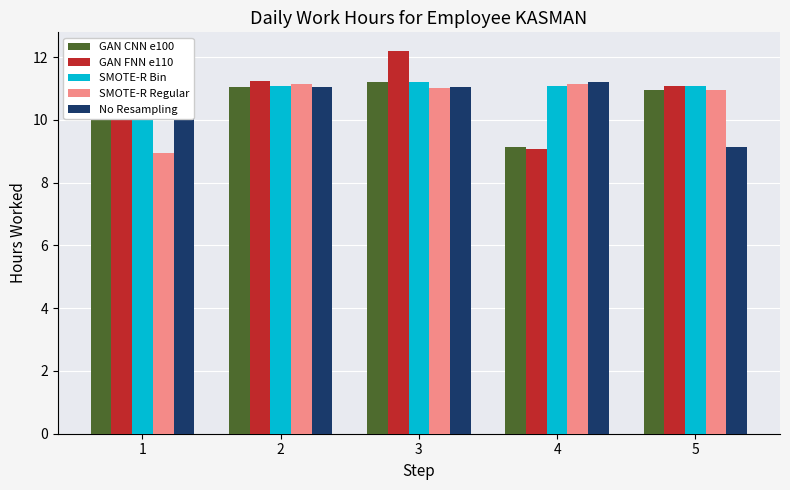

Reading right to left, list all the values displayed in this chart.

GAN CNN e100: 10.9	9.1	11.2	11.1	11.0
GAN FNN e110: 11.1	9.1	12.2	11.2	11.2
SMOTE-R Bin: 11.1	11.1	11.2	11.1	11.0
SMOTE-R Regular: 11.0	11.2	11.0	11.1	8.9
No Resampling: 9.1	11.2	11.1	11.0	10.9